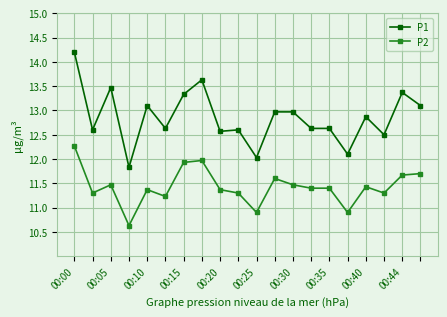

Which series has the largest range (max minus min)?

P1